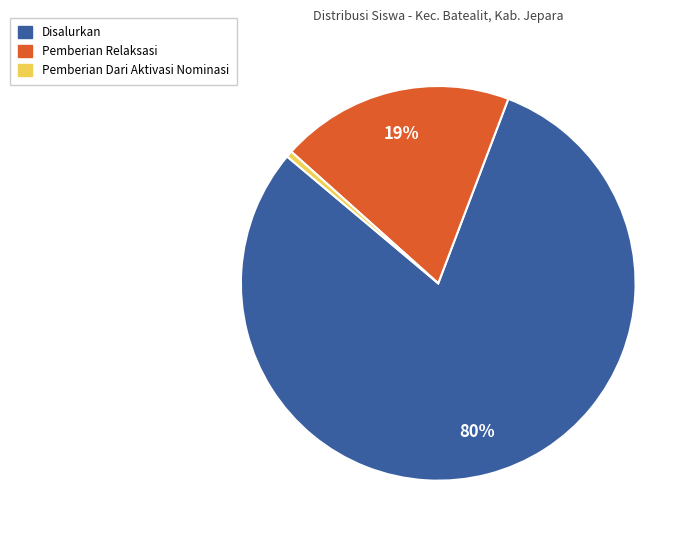

Is there any slice that represents more than half of the pie?

Yes